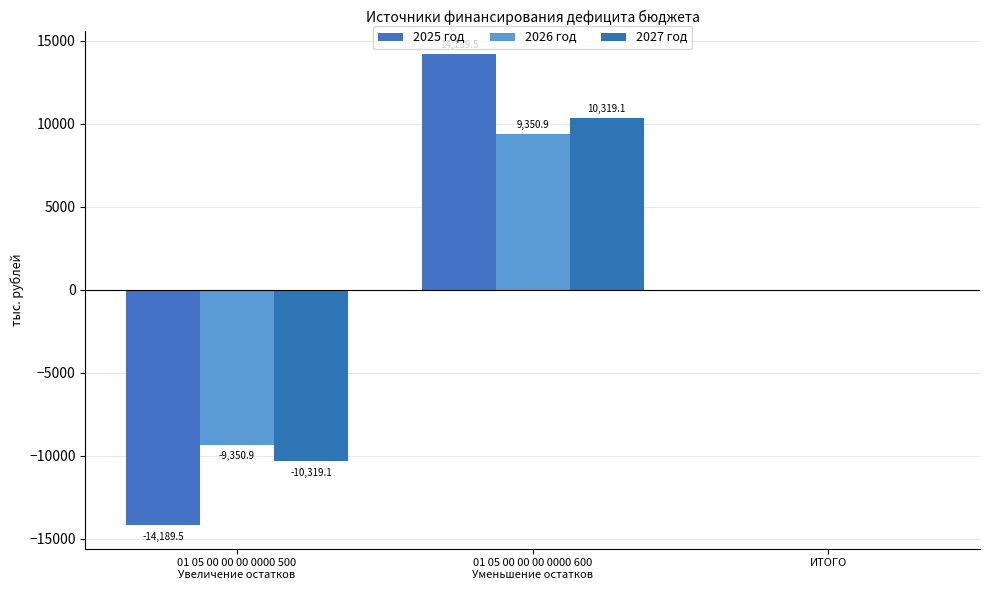

How many groups of bars are there?

3